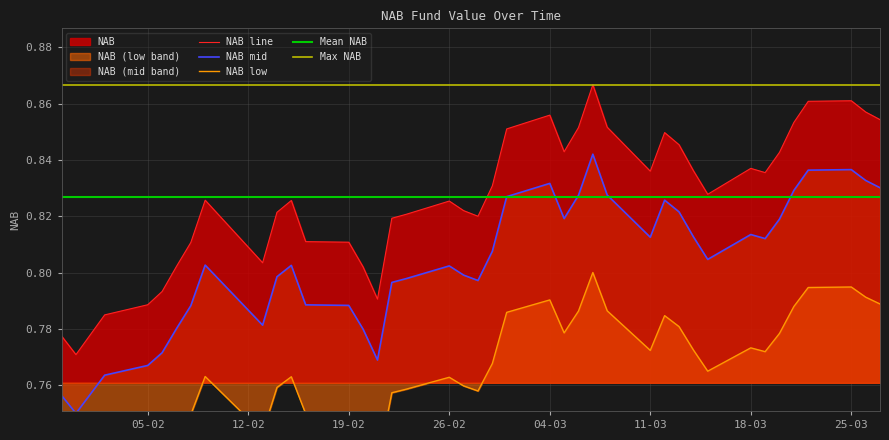

What is the average value?

0.8